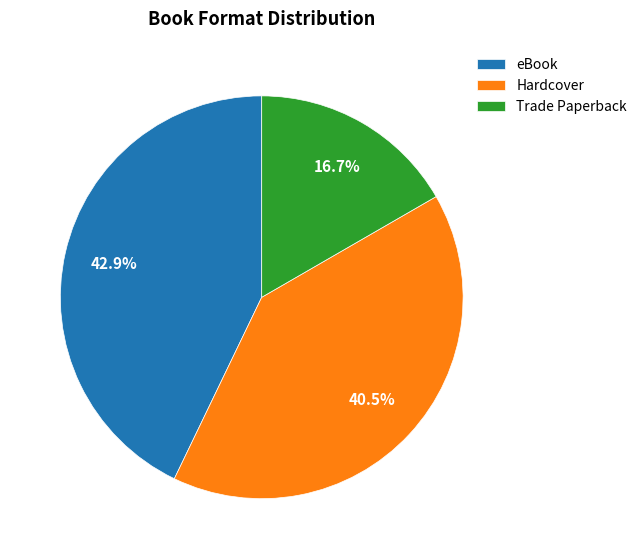

Count the number of slices in the pie.

3